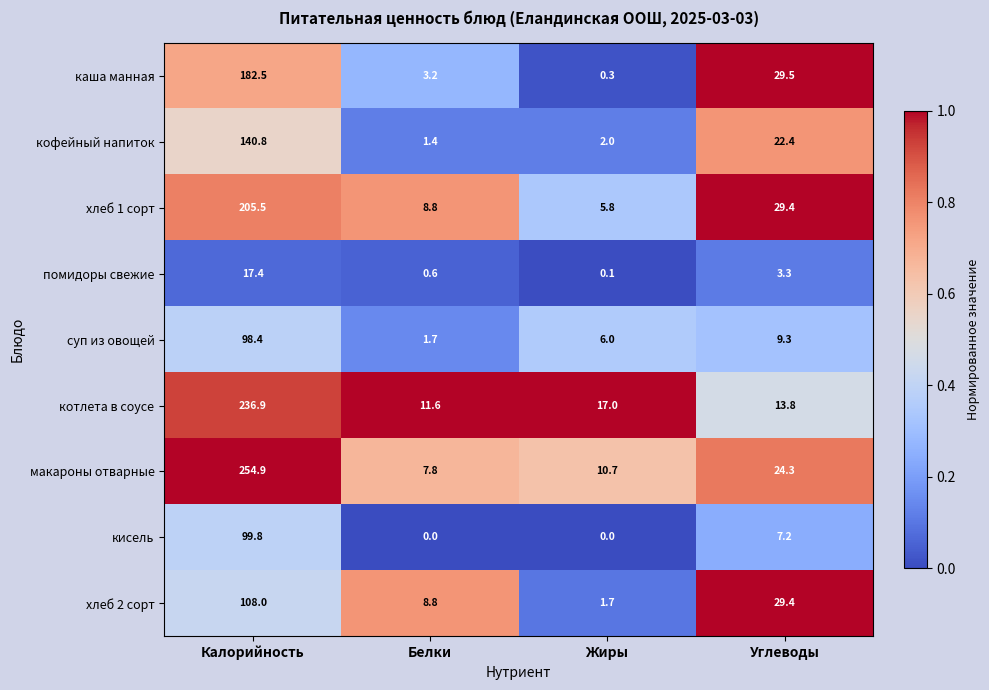

The value of хлеб 2 сорт at Белки is 13.6. True or false?

False